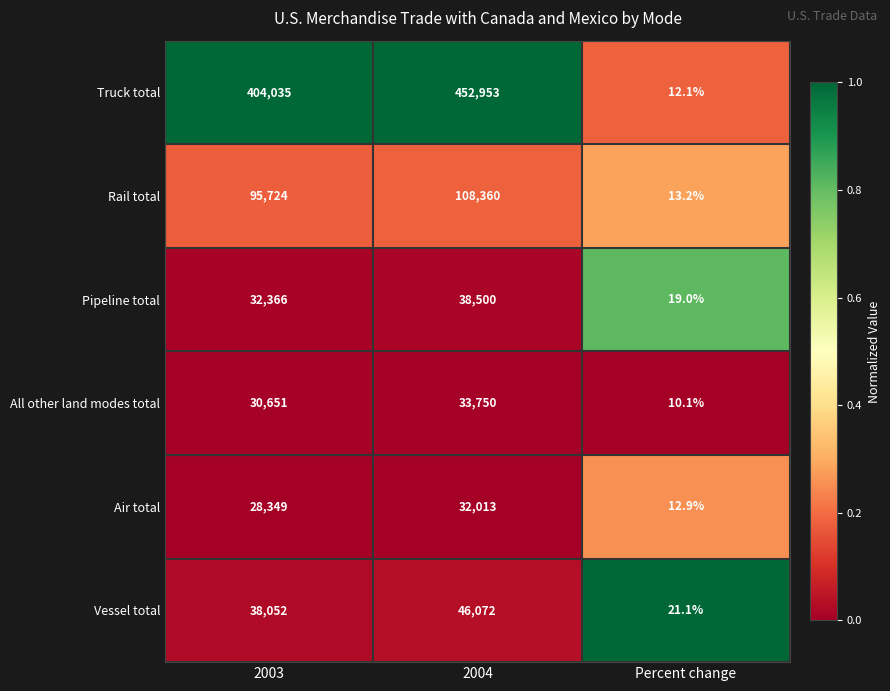

Rank the series by their maximum value, from lowest to highest.

Air total, All other land modes total, Pipeline total, Vessel total, Rail total, Truck total